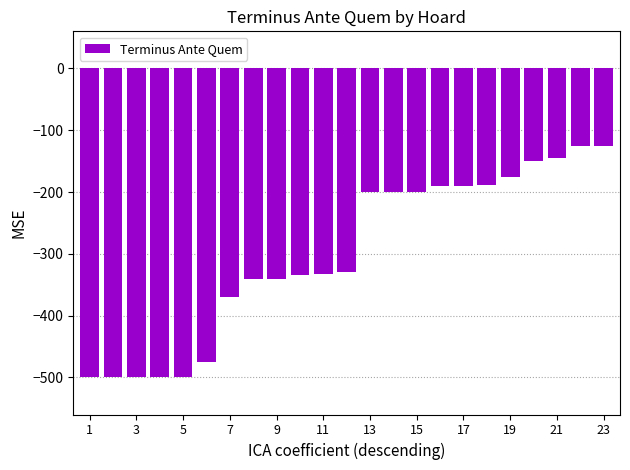

What is the minimum value shown in the chart?

-500